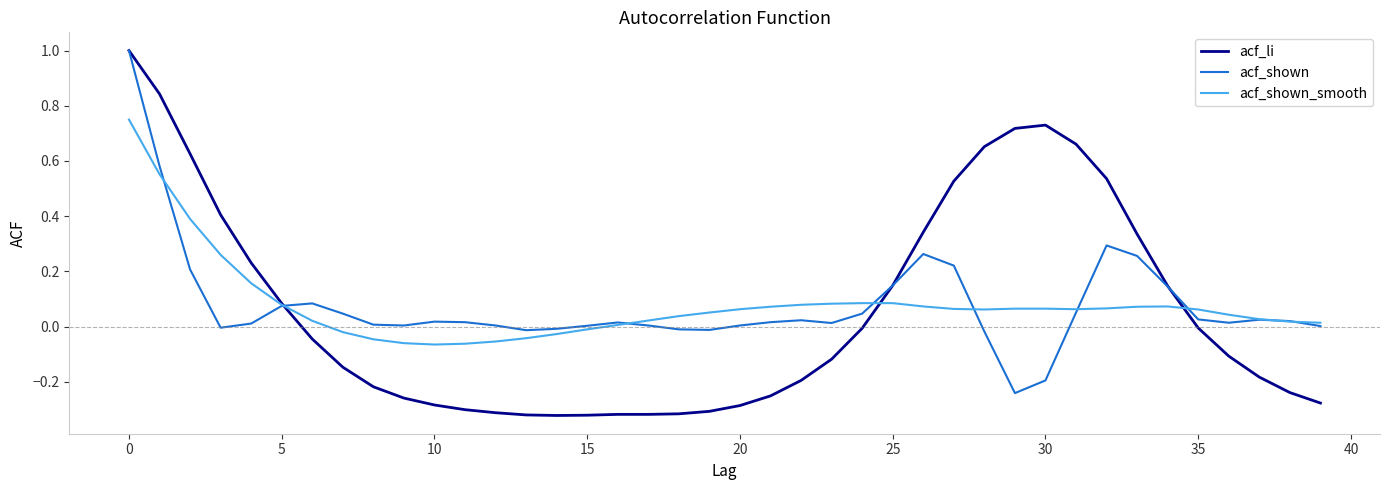

What is the maximum value for acf_li?

1.0